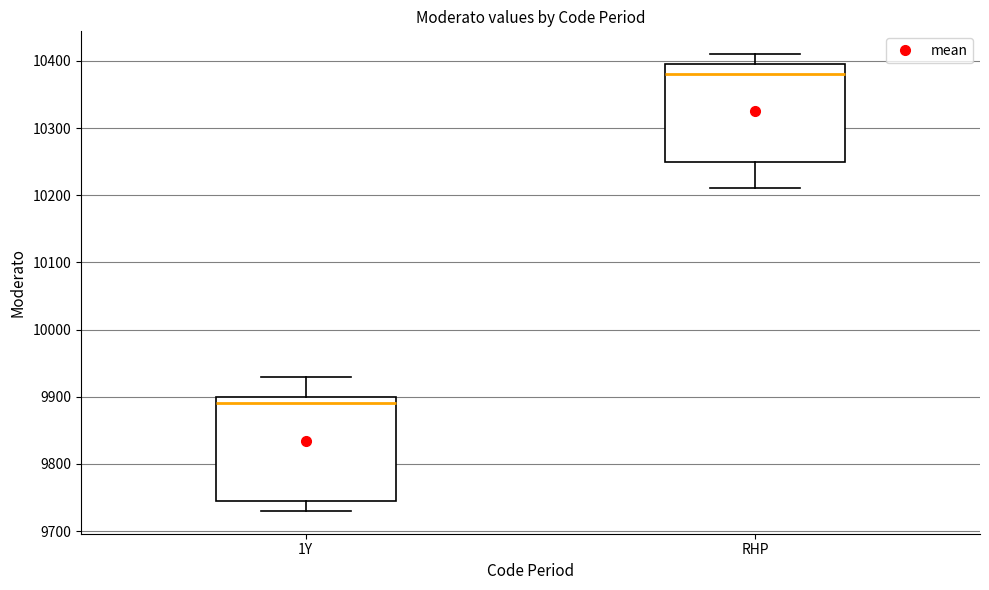

Where does the lower whisker of the box for 1Y end on the y-axis? The values are not printed on the chart, so give them approximately, as read against the axis.

9730